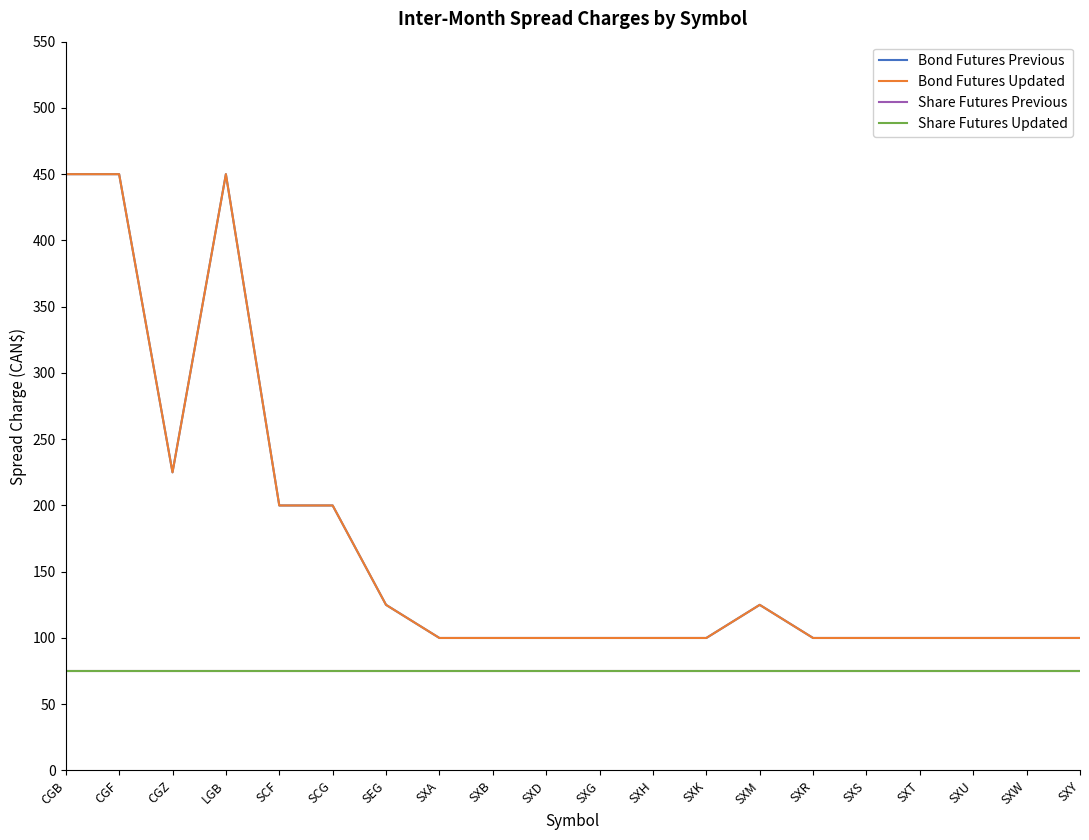

Is it true that Share Futures Updated equals 75 at SEG?

True